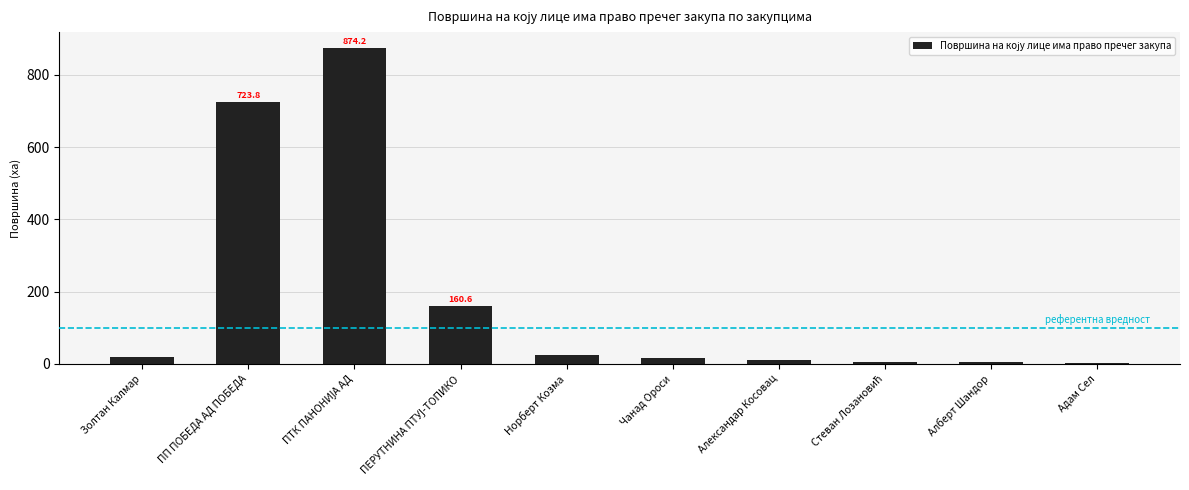

At which label does the data first exceed 17?

Золтан Калмар